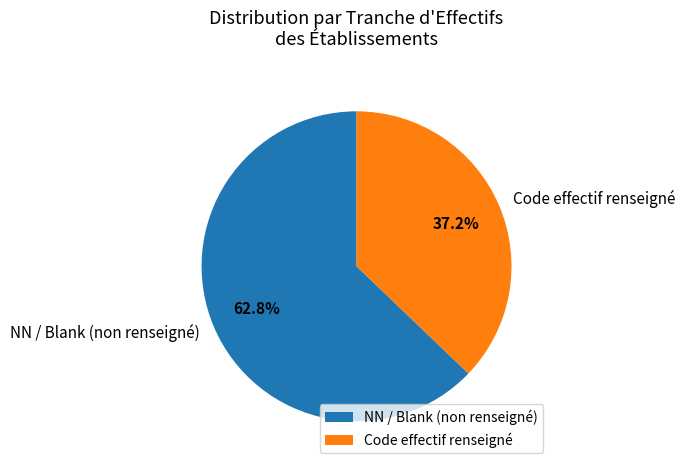

What is the total percentage of NN / Blank (non renseigné) and Code effectif renseigné?

100.0%